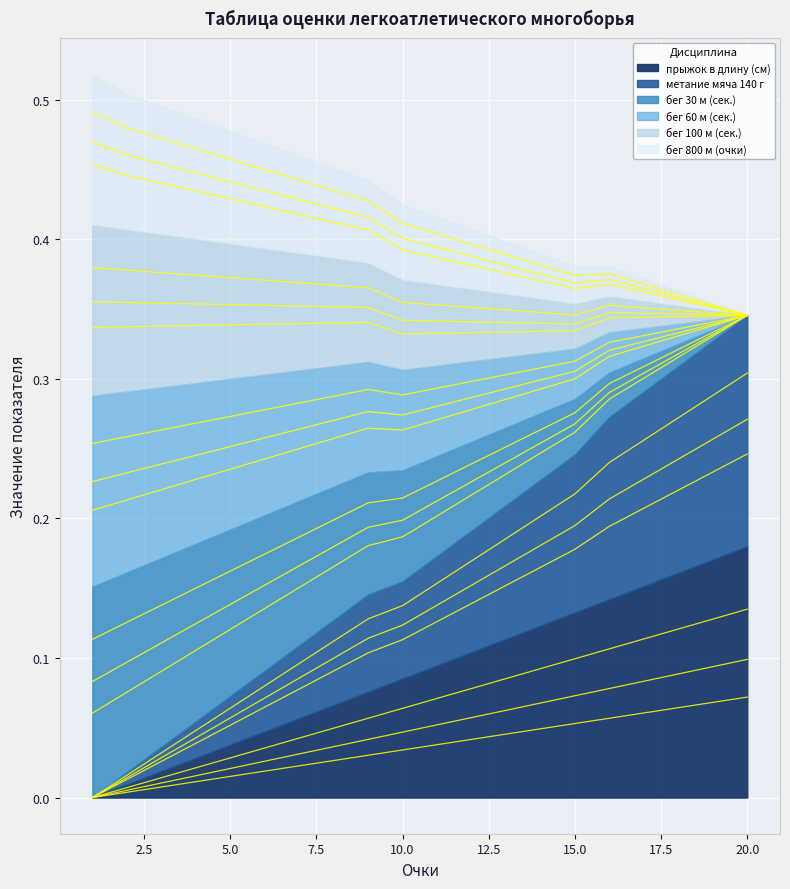

What is the value of the метание мяча 140 г point at the 8th from the left?

0.3